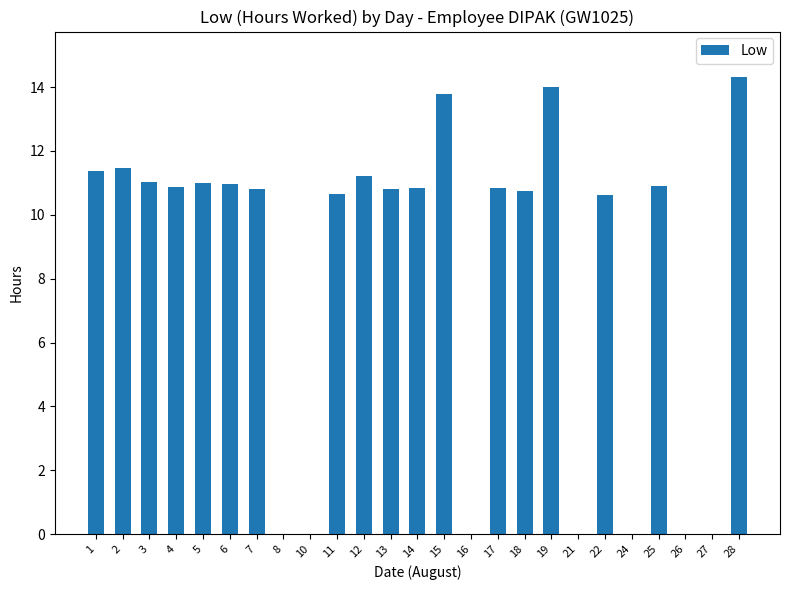

What is the change in value from 25 to 27?

-10.9